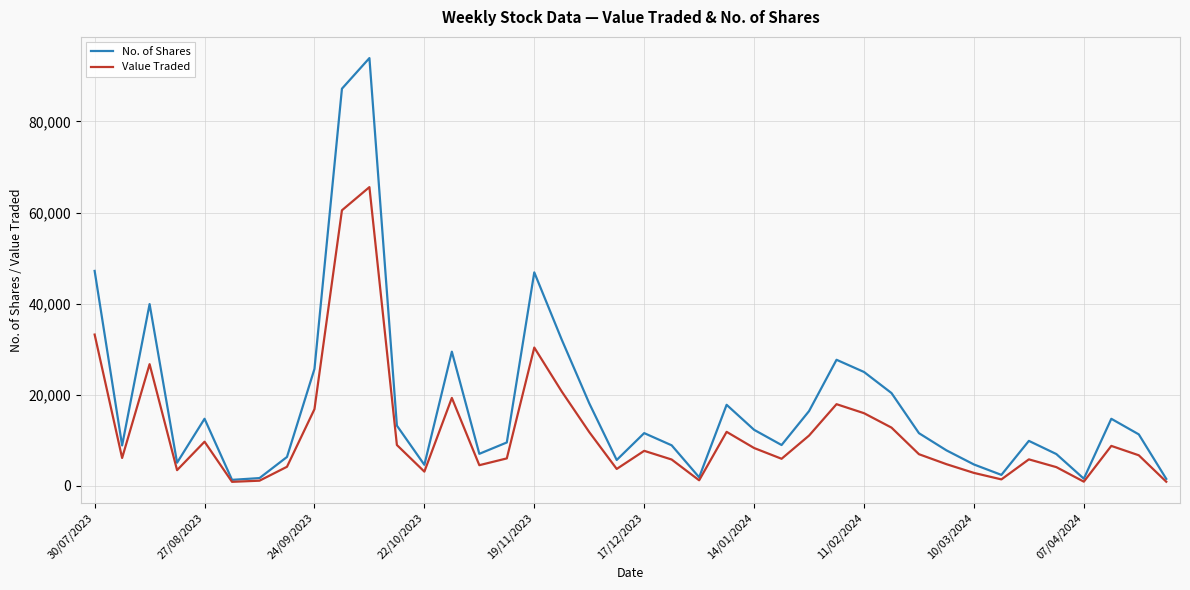

What is the greatest value displayed?

93891